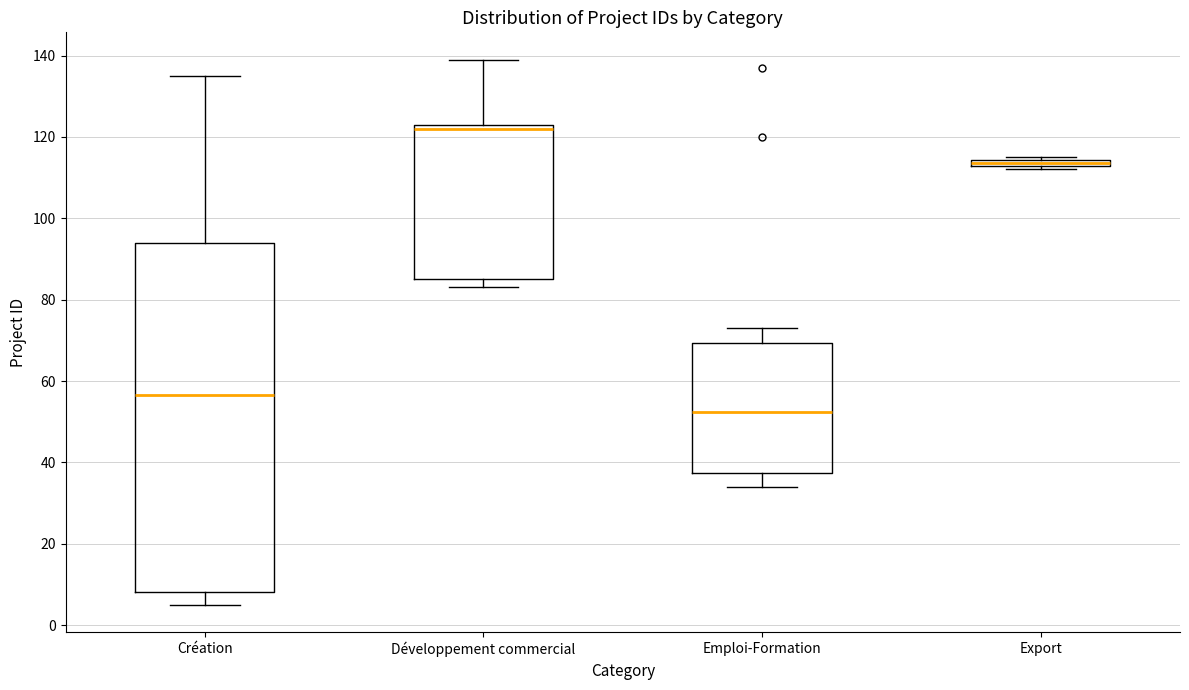

Where does the lower whisker of the box for Emploi-Formation end on the y-axis? The values are not printed on the chart, so give them approximately, as read against the axis.

34